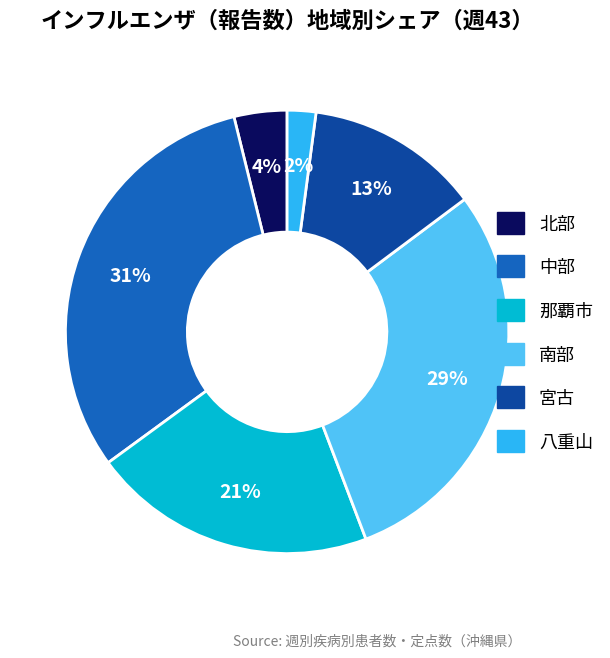

Combined, do 宮古 and 北部 account for over 50%?

No